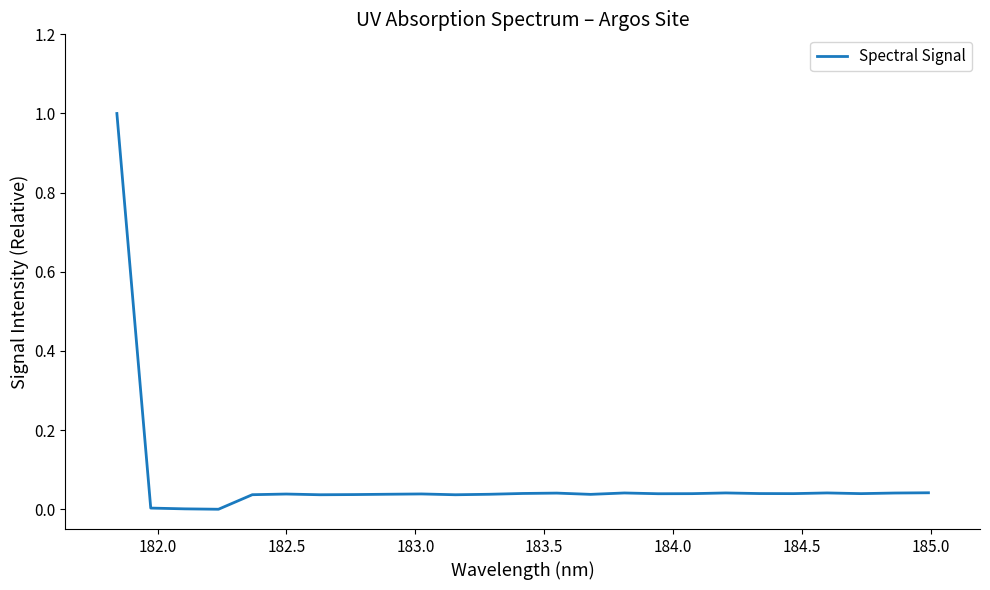

What is the difference between the maximum and minimum values?

1.0